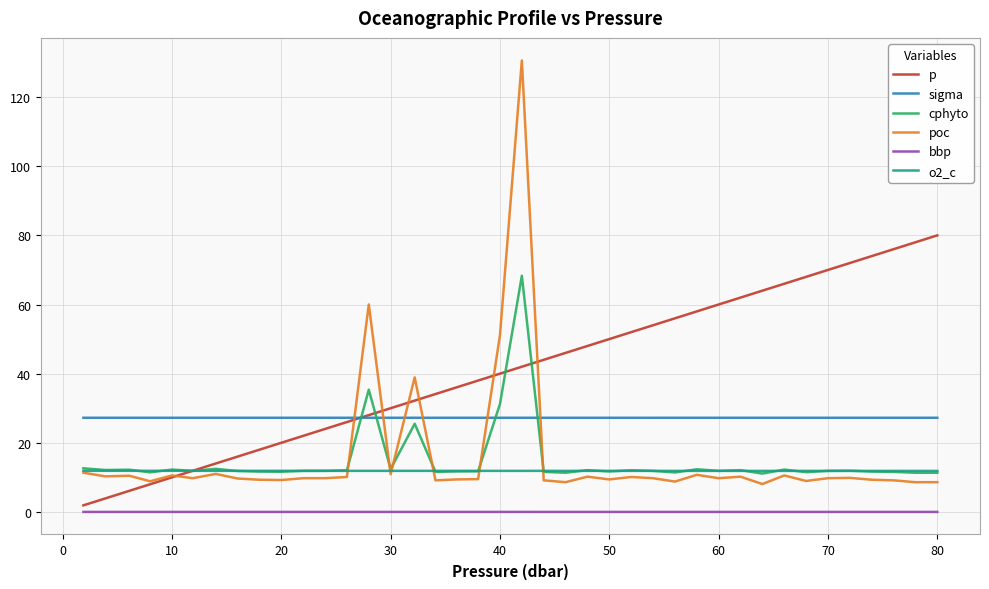

What is the highest value of the o2_c series?

11.9